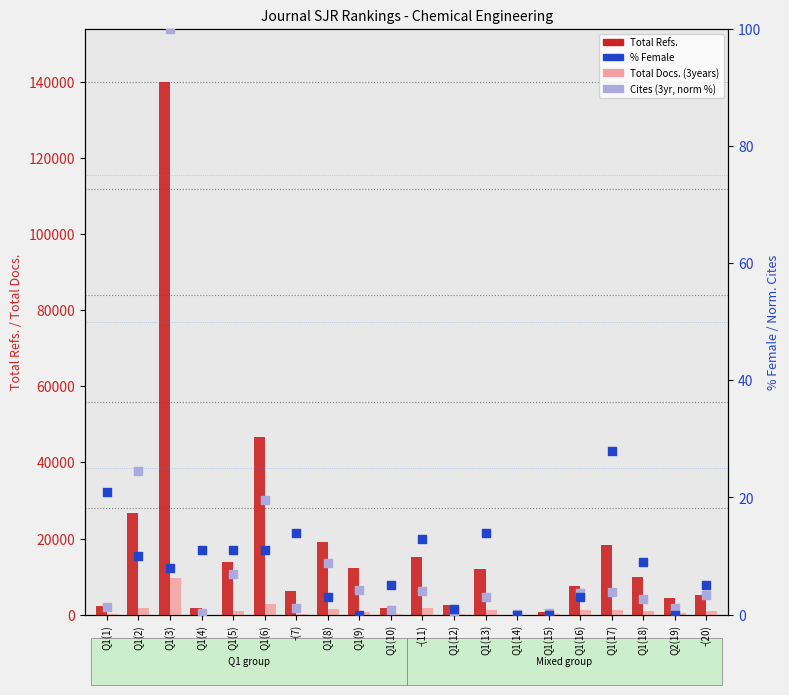

Which series has the largest total across all categories?

Total Refs.